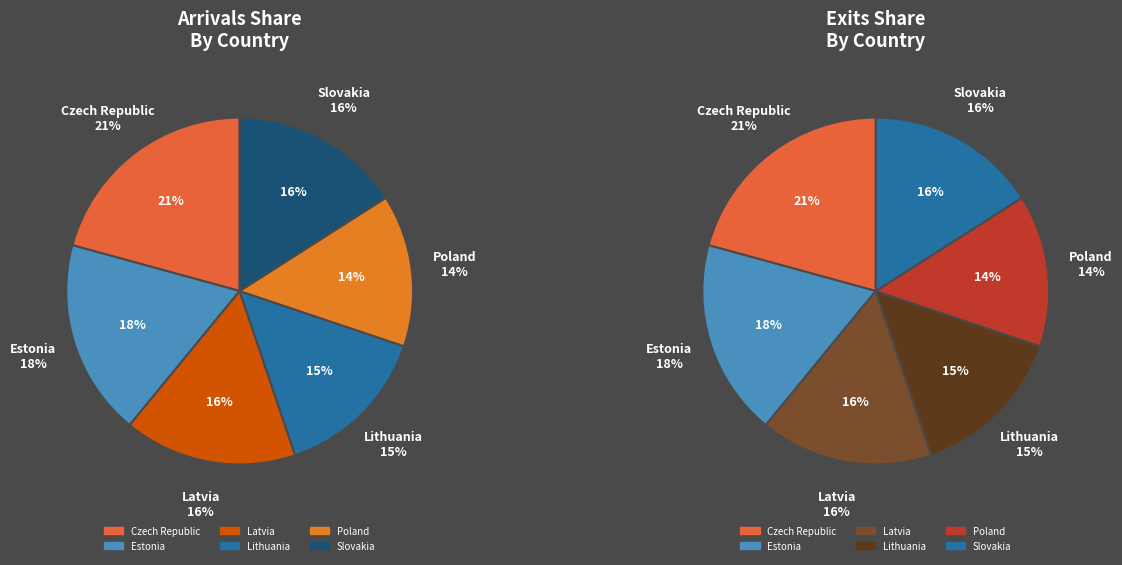

Is there any slice that represents more than half of the pie?

No